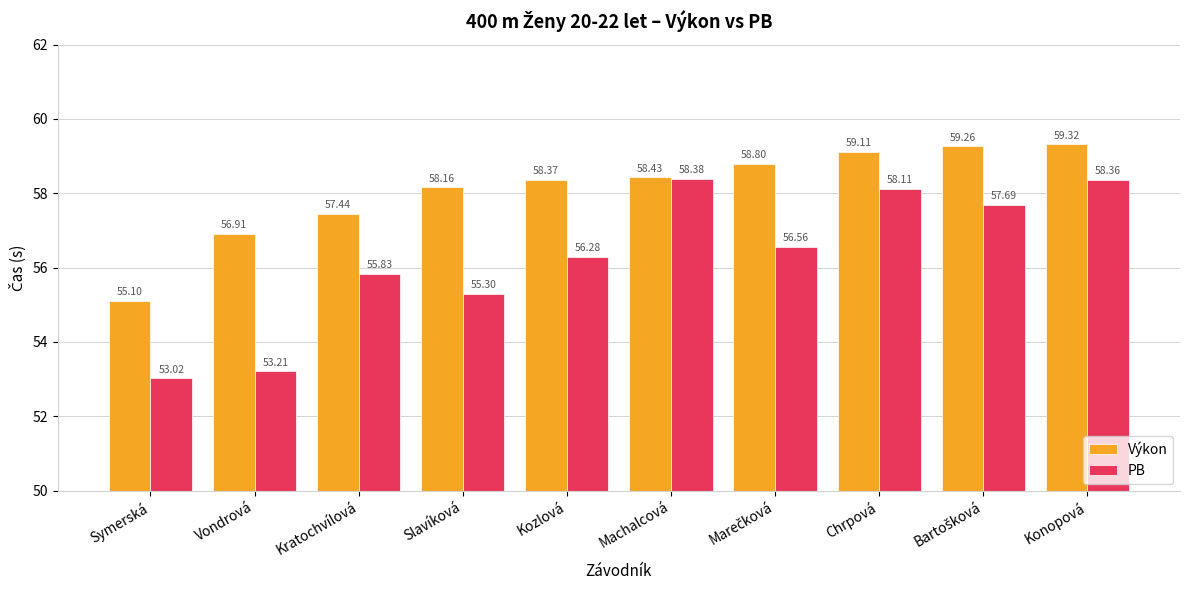

What is the difference between the highest and lowest values at Chrpová?

1.0